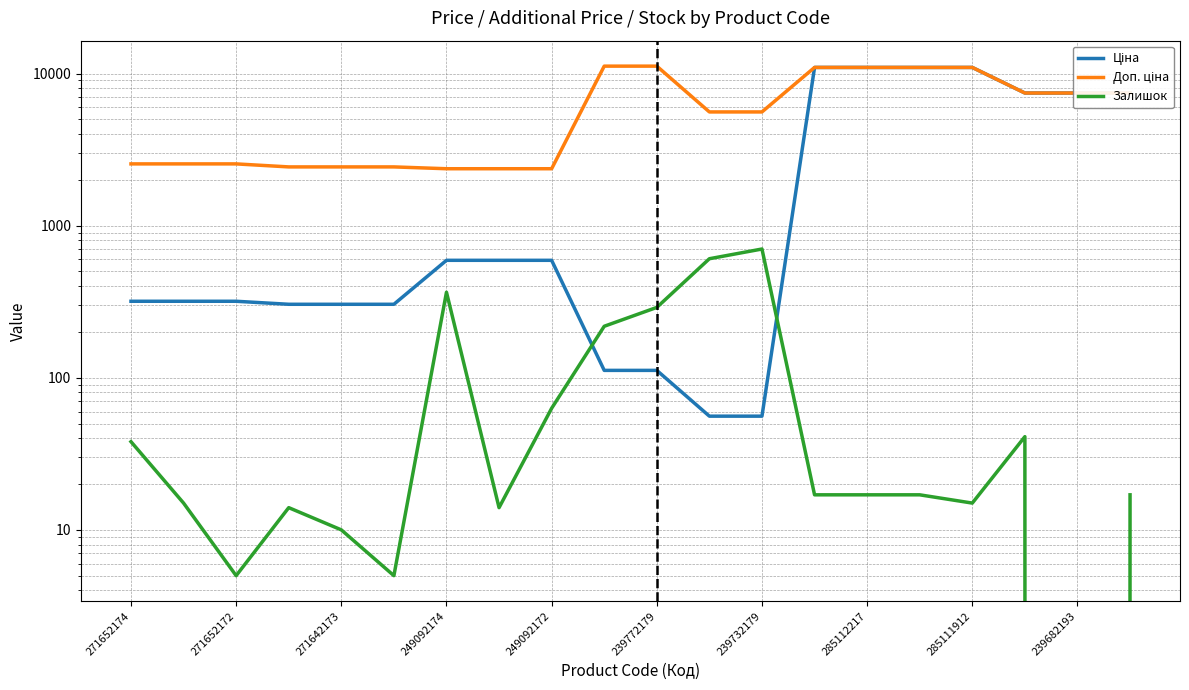

How many values in the Залишок series are below 17?

8